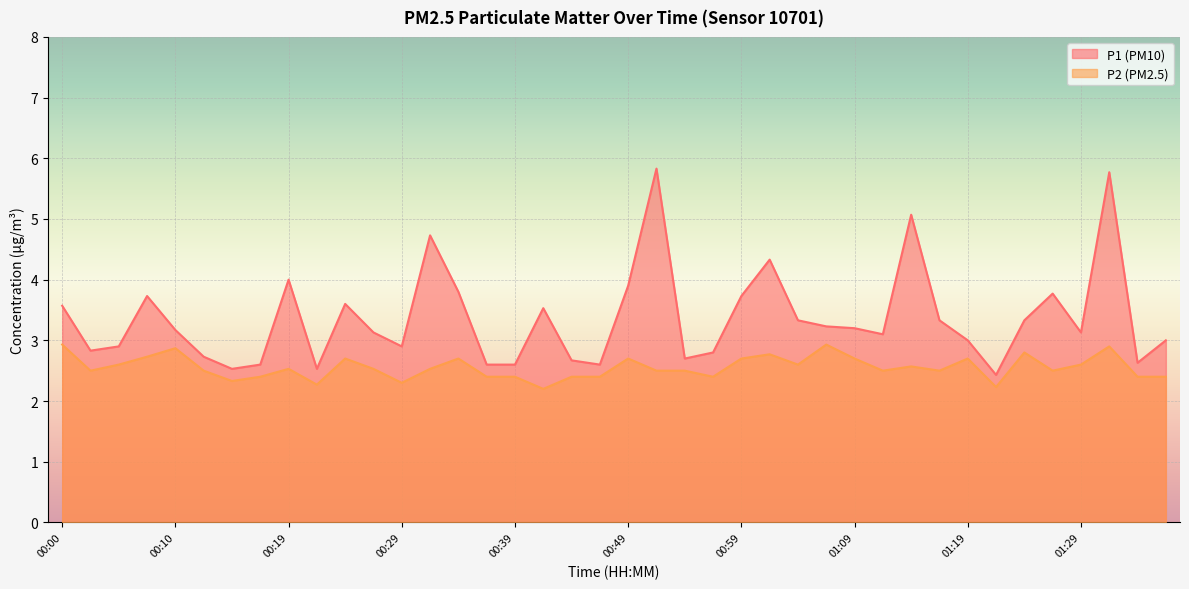

At which category is the sum across all series the highest?

01:32